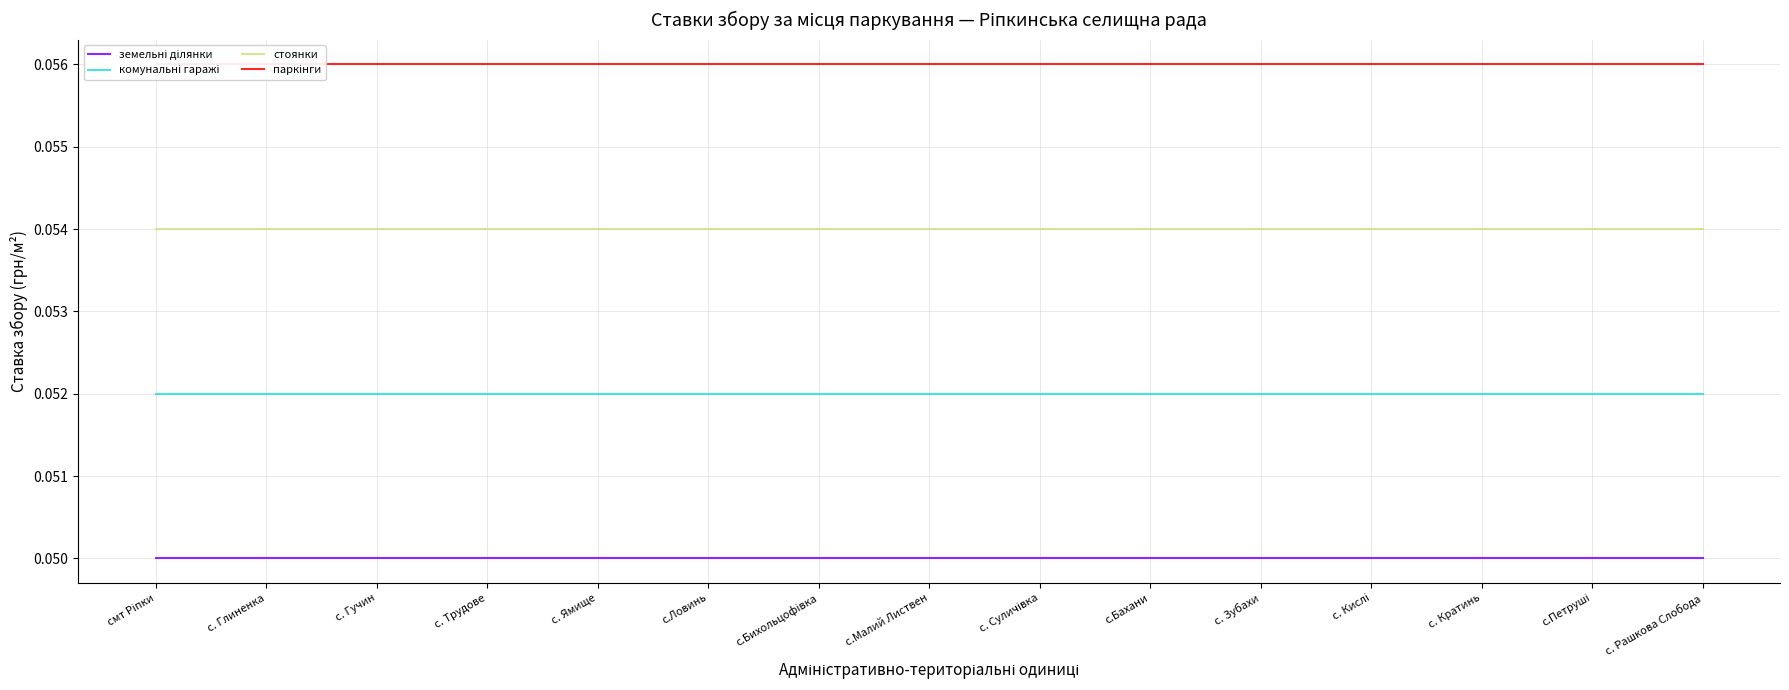

The value of стоянки at с.Бахани is 0.0. True or false?

False